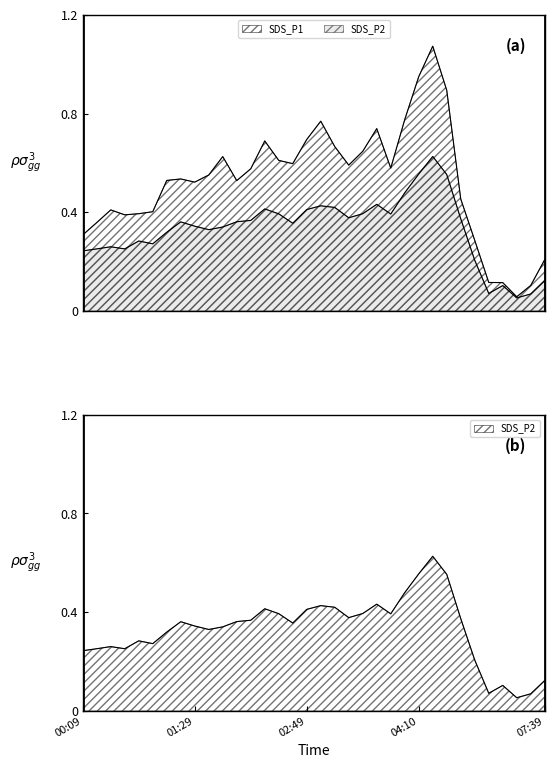

The SDS_P1 series shows 64.3 at 04:10. True or false?

False